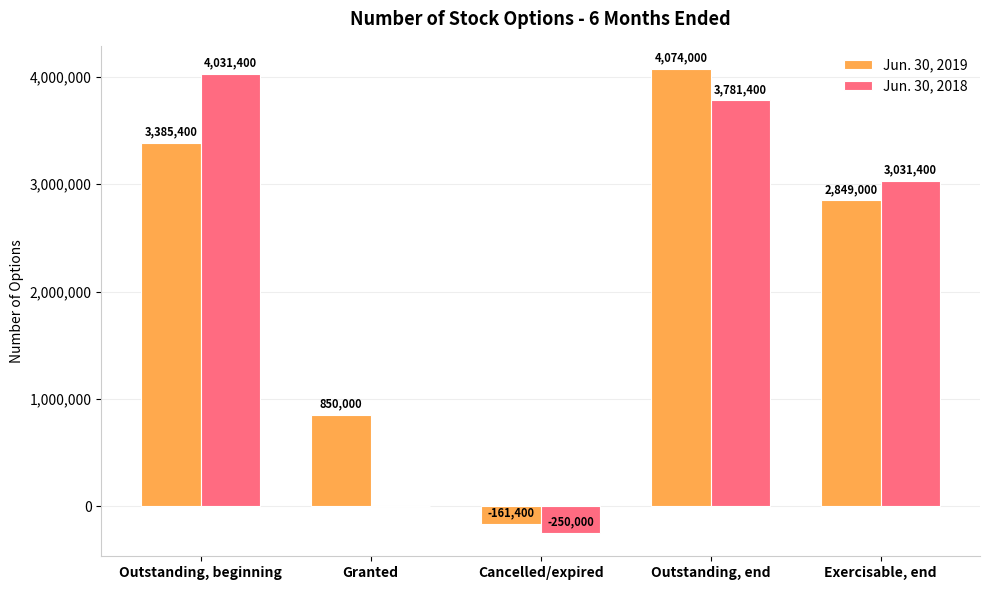

At which category is the sum across all series the highest?

Outstanding, end